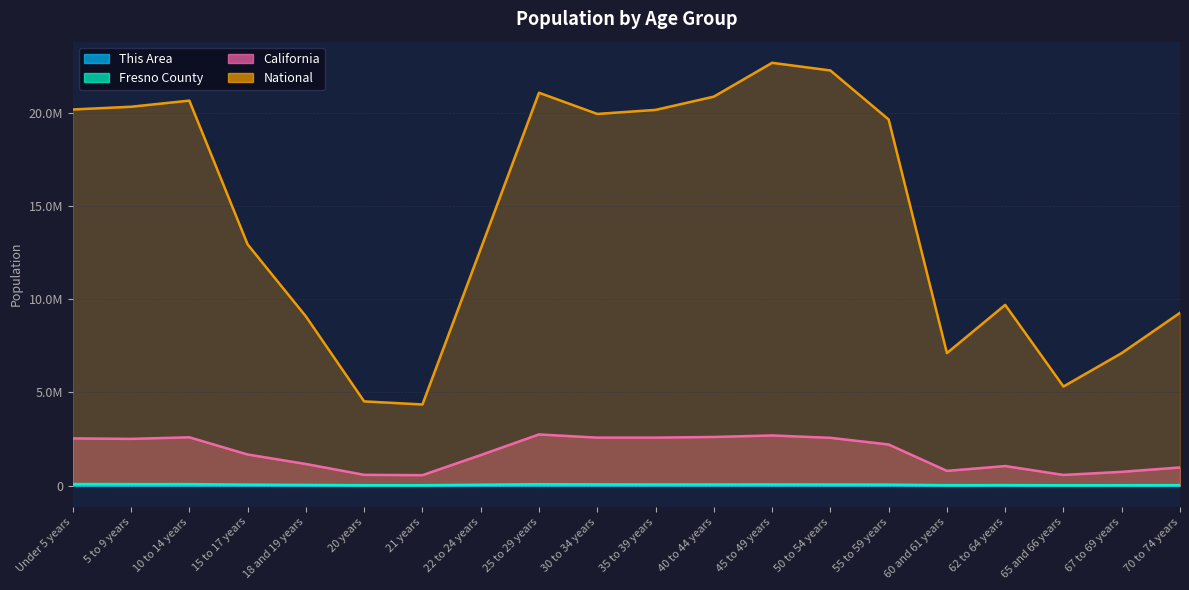

Which has a higher value, 60 and 61 years or 70 to 74 years?

70 to 74 years